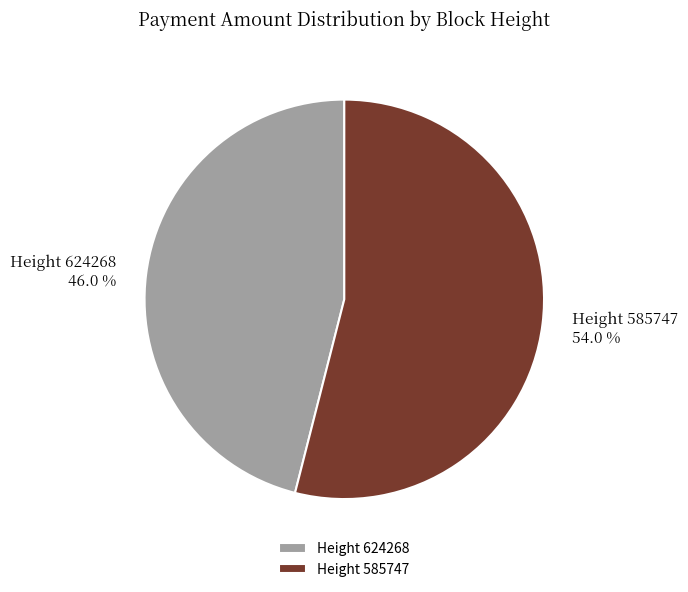

Between Height 624268 and Height 585747, which is larger?

Height 585747